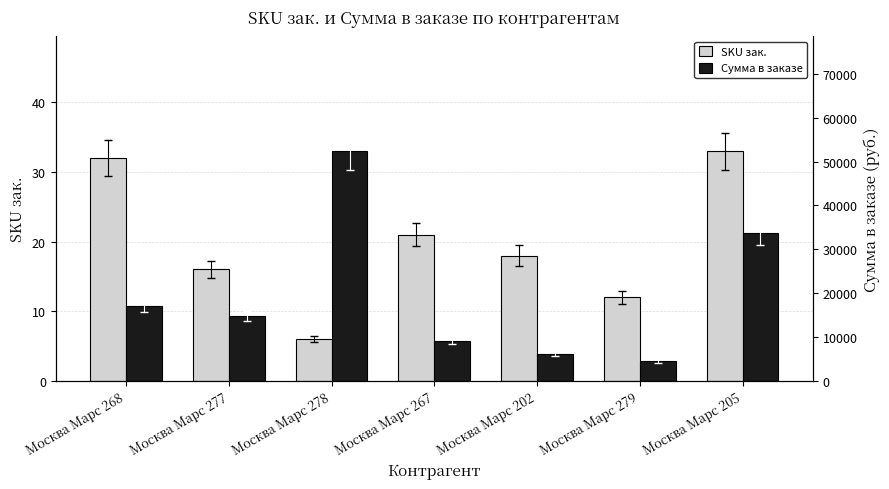

The value of Сумма в заказе at Москва Марс 267 is 9000.1. True or false?

True